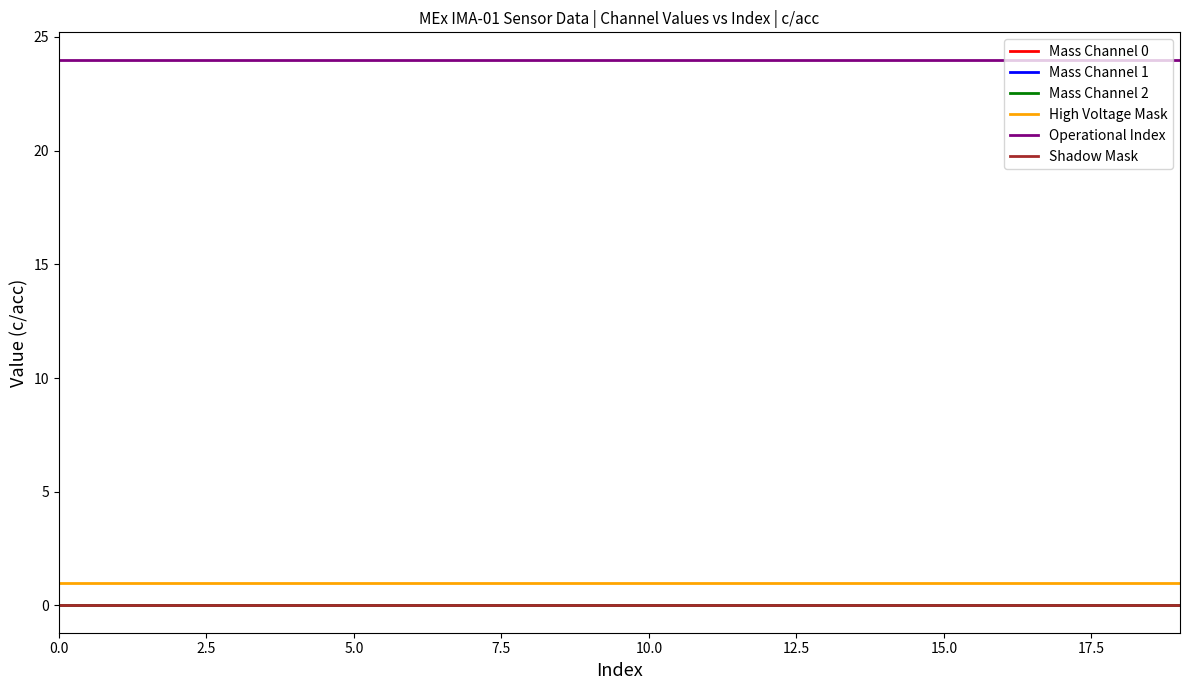

Which series has the largest range (max minus min)?

Mass Channel 0